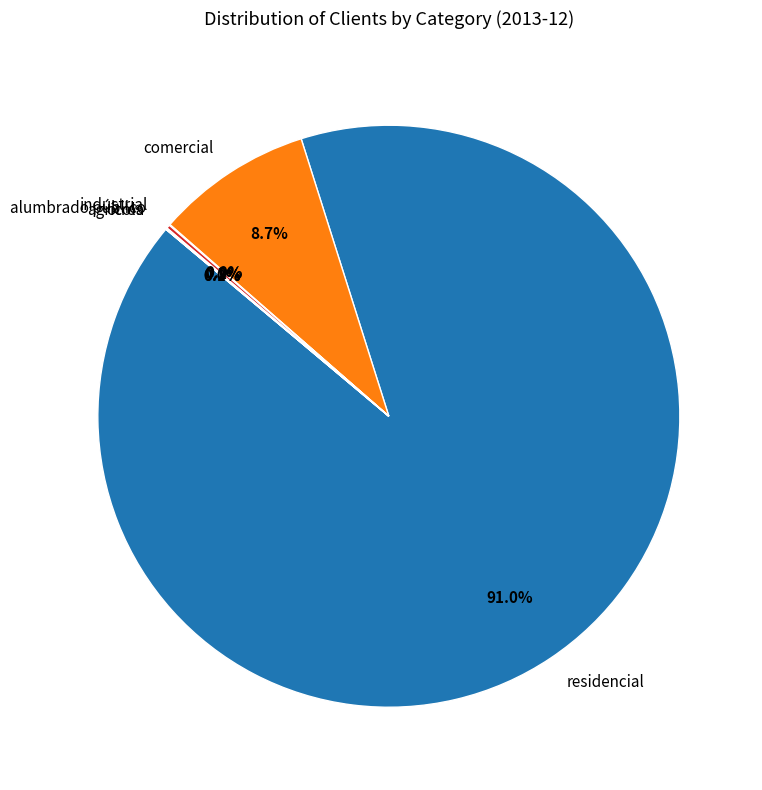

What is the majority slice?

residencial